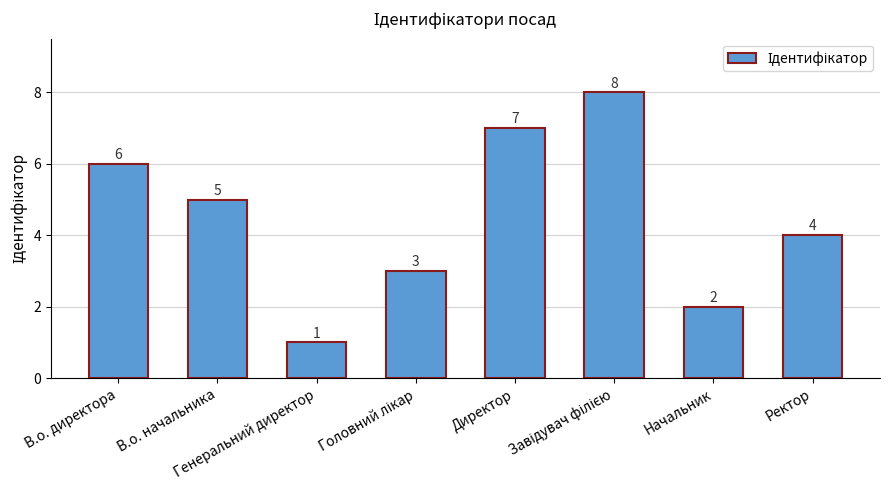

Where is the data nearest to the value 4?

Ректор